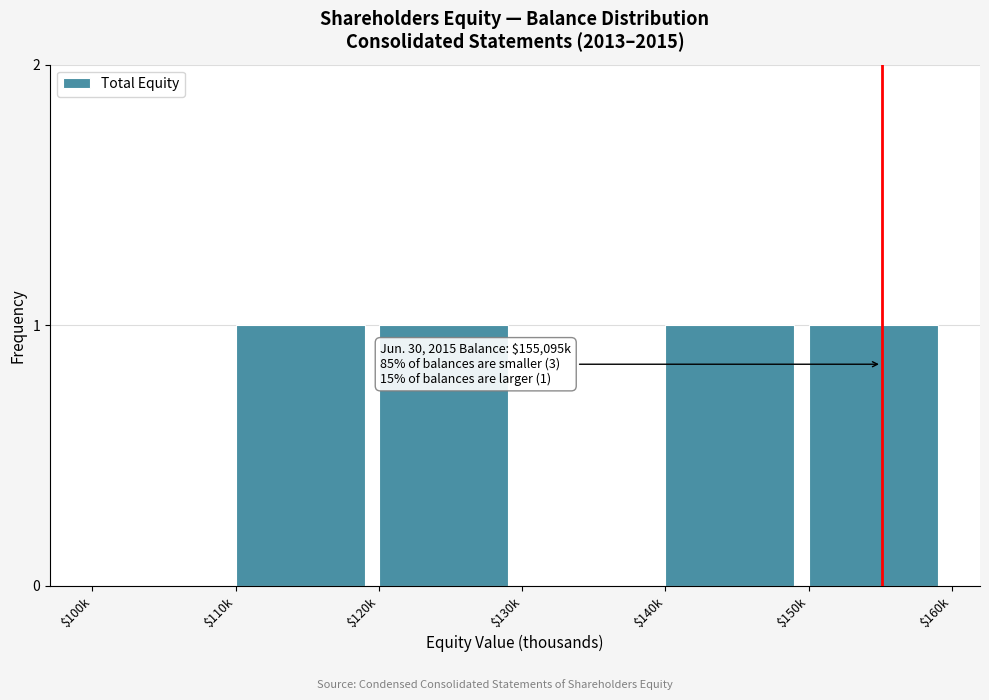

True or false: the data shows 1 at $150k.

True